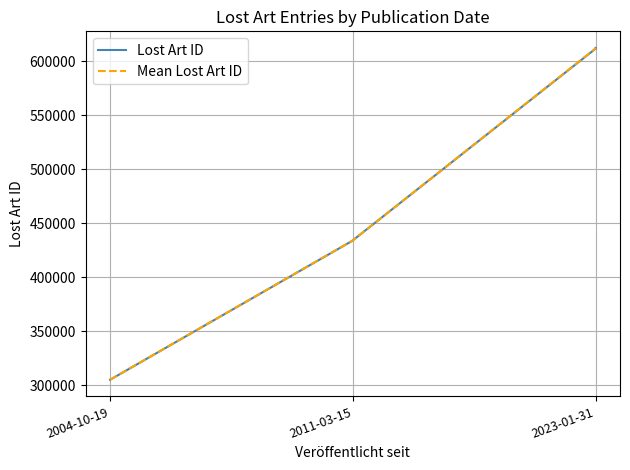

What is the value of the 5th point from the left?

434036